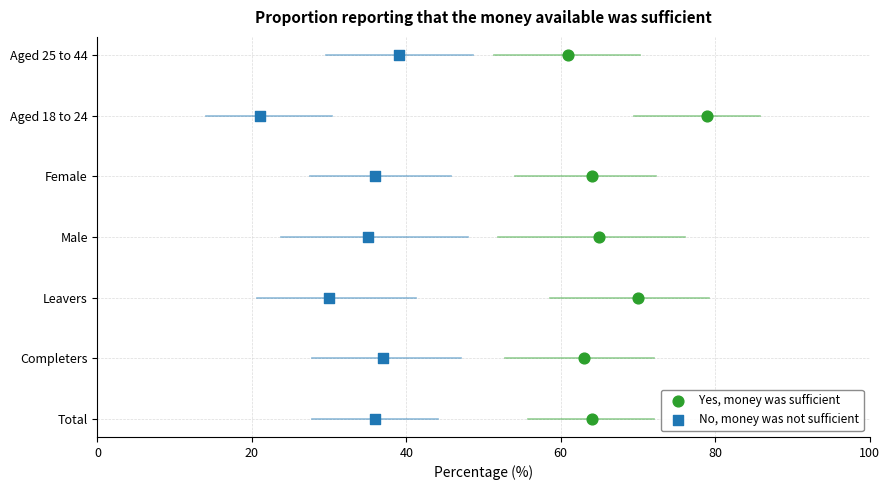

What are all the series names shown in the legend?

Yes, money was sufficient, No, money was not sufficient